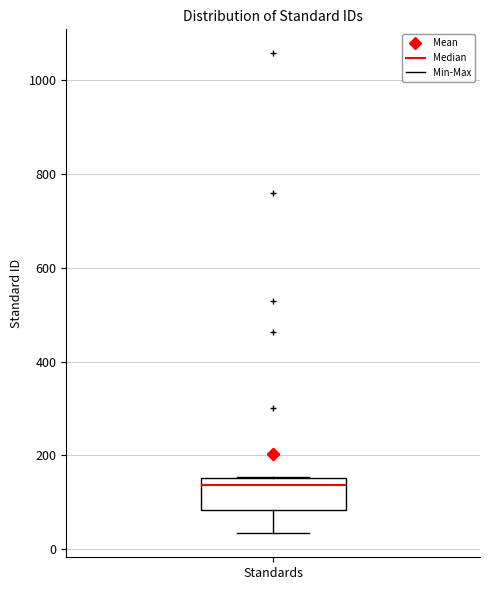

Read this box plot against the y-axis: the position of the median line, the range covered by the box, and the ends of both whiskers. The values are not printed on the chart, so give them approximately, as read against the axis.

median 140, box 80 to 160, whiskers 40 to 160